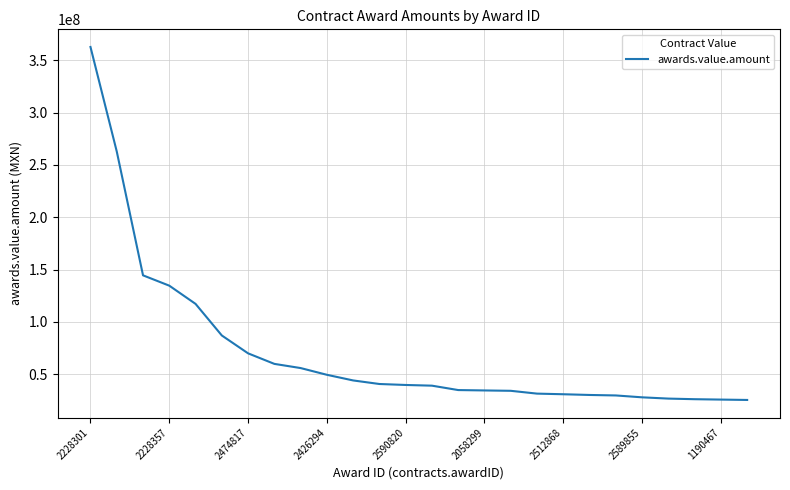

What is the difference between the maximum and minimum values?

337114739.7